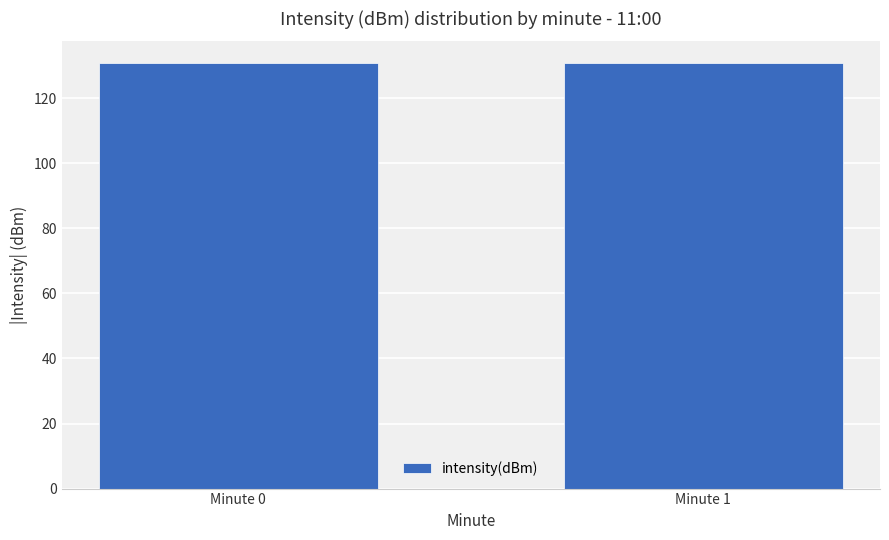

What is the sum of the values at Minute 1 and Minute 0?

261.6